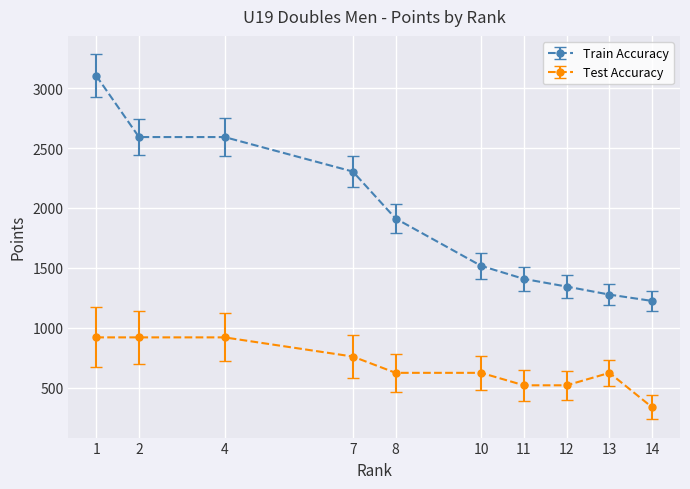

At which category is the sum across all series the highest?

1